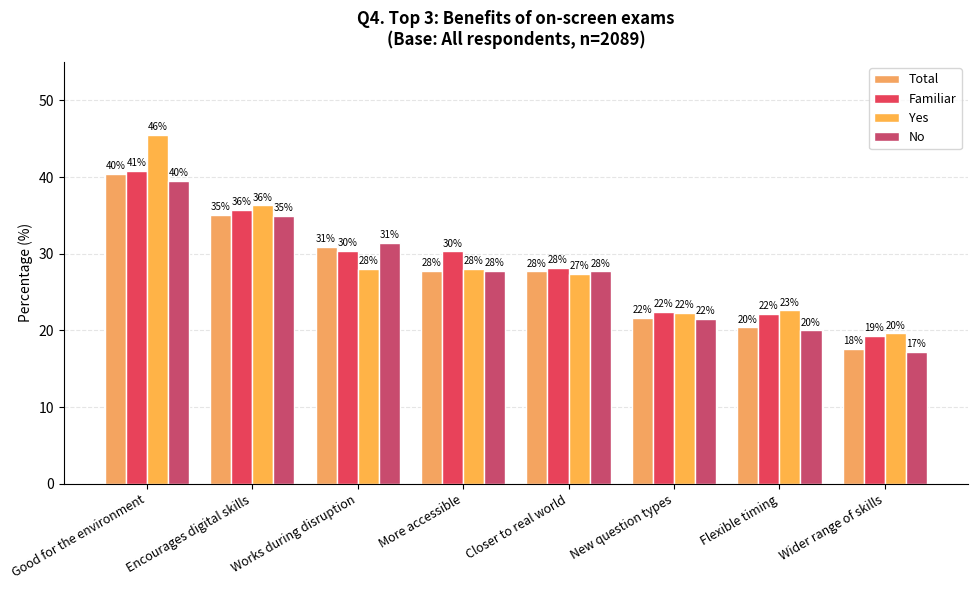

List the labels in order of Total value, largest first.

Good for the environment, Encourages digital skills, Works during disruption, More accessible, Closer to real world, New question types, Flexible timing, Wider range of skills